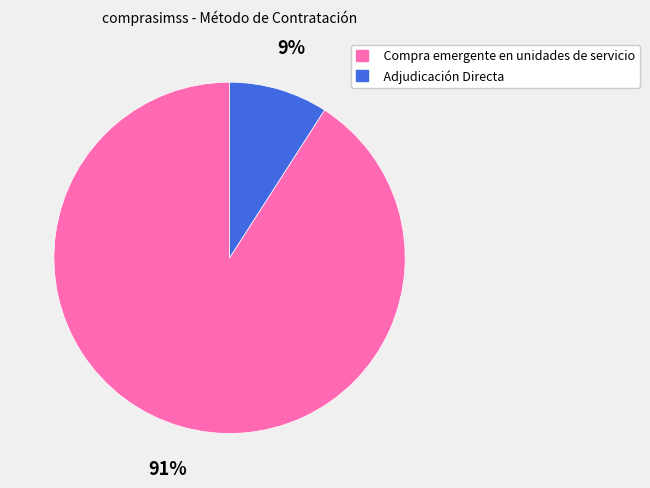

How many slices are in this pie chart?

2